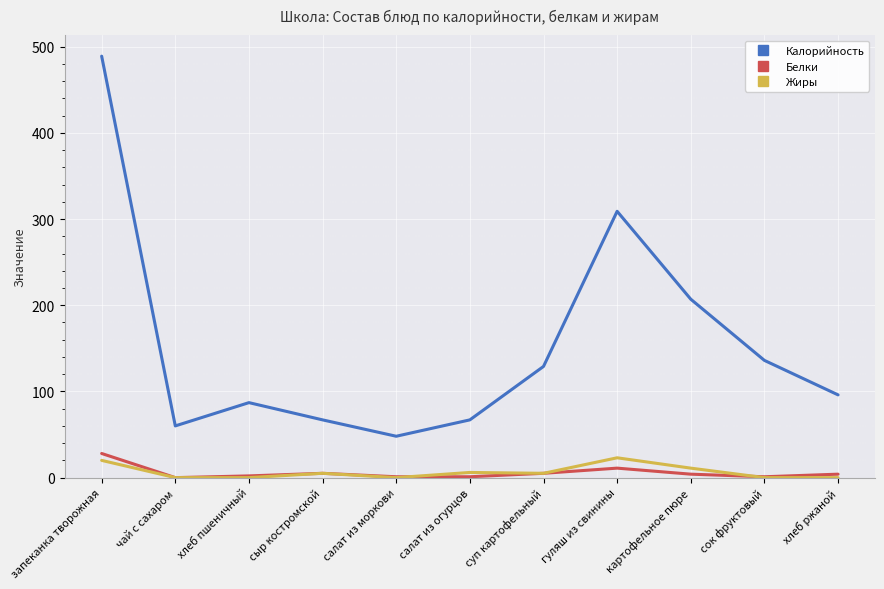

Is the value of Калорийность at салат из моркови greater than the value of Белки at суп картофельный?

Yes